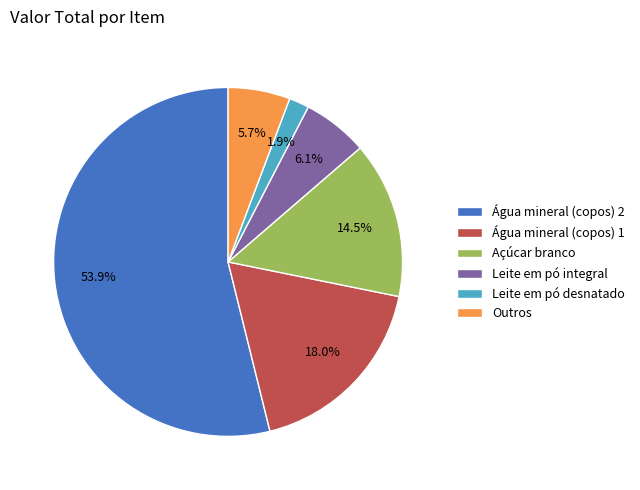

How many slices are in this pie chart?

6